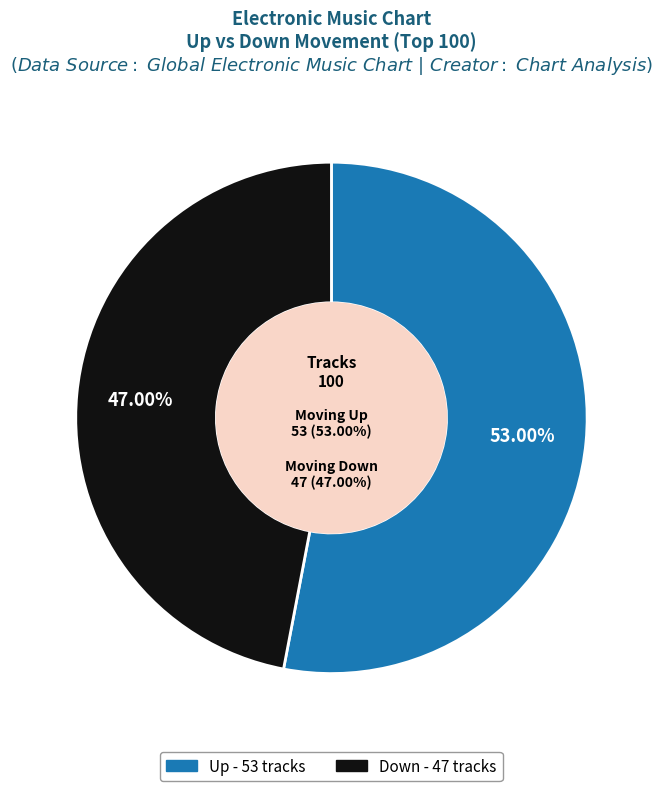

Does Down represent more than half of the total?

No